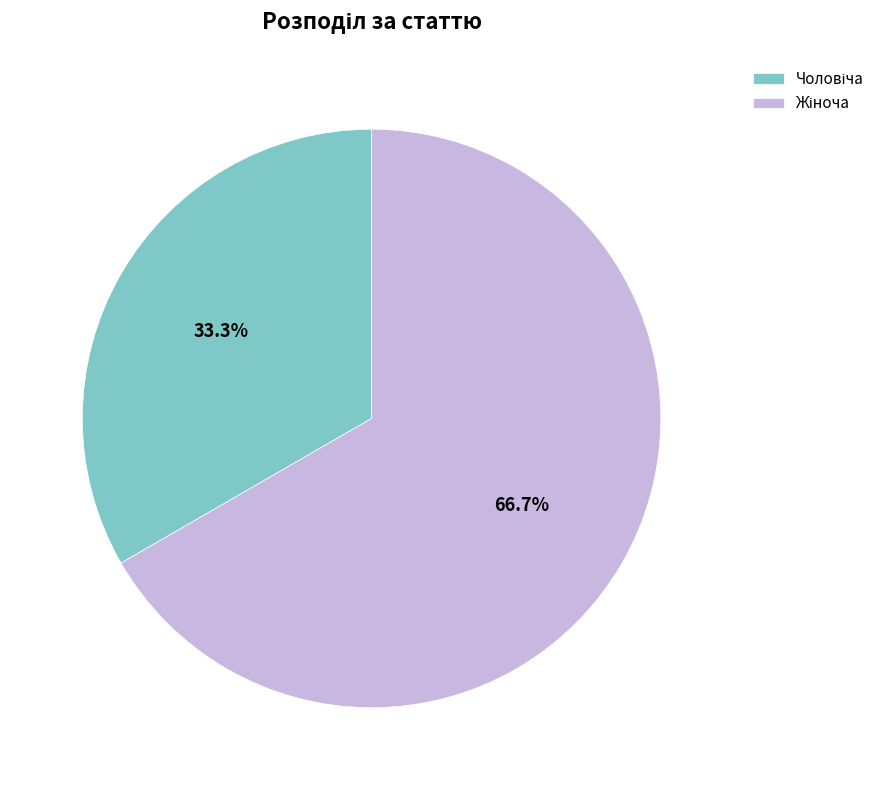

Is there a majority slice in this chart?

Yes